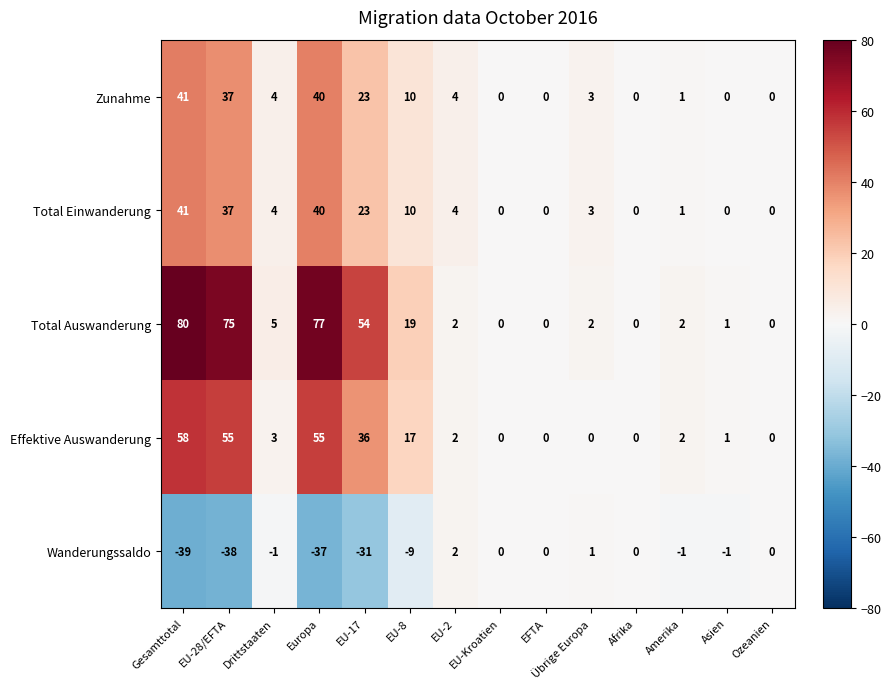

Which series has the widest spread of values?

Total Auswanderung